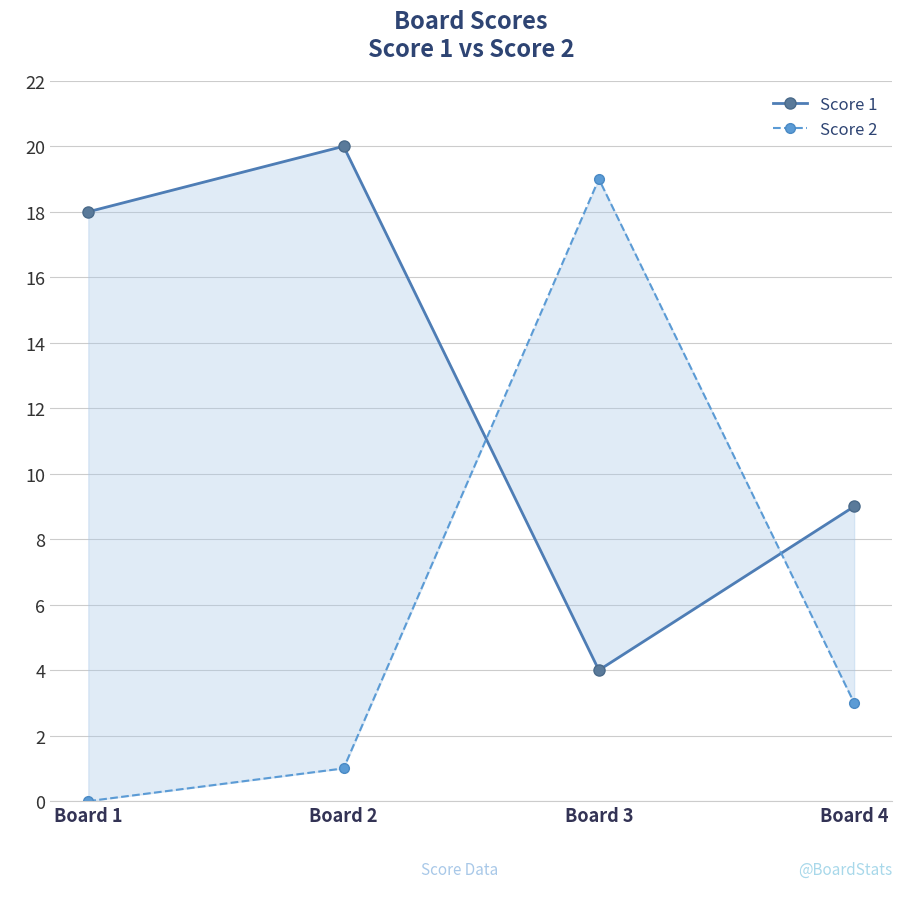

After their last crossing, which series has the higher values: Score 2 or Score 1?

Score 1